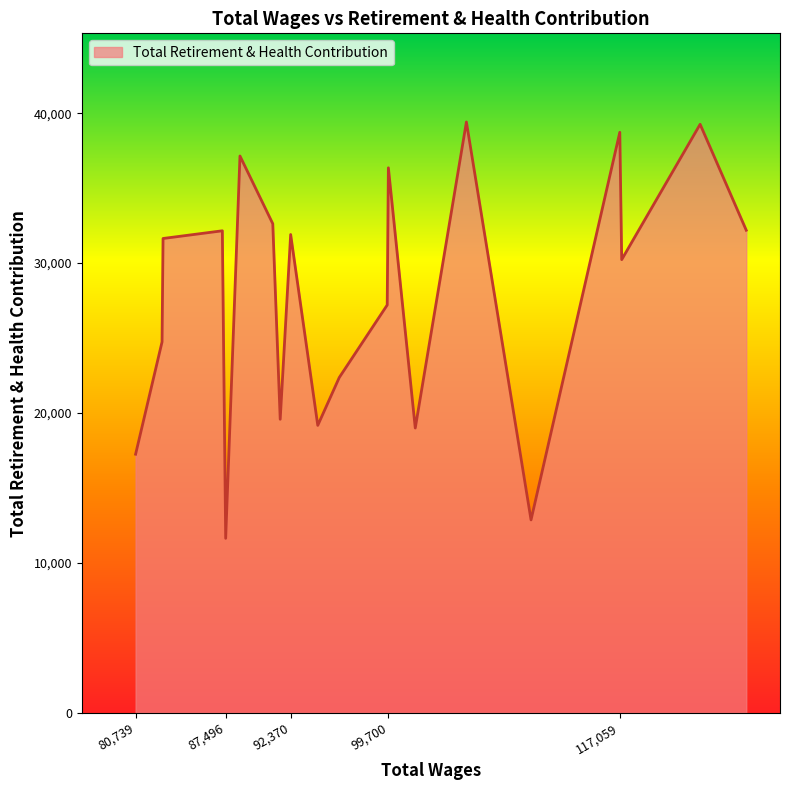

Count the number of categories in the chart.

20